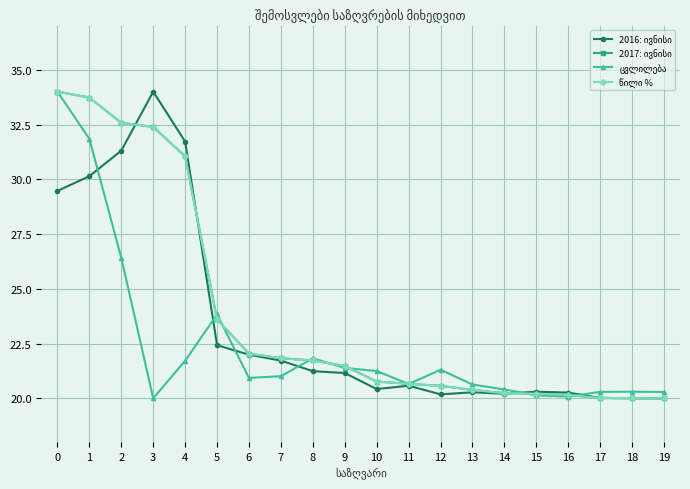

True or false: 2016: ივნისი has more than 2 interior local peaks.

True